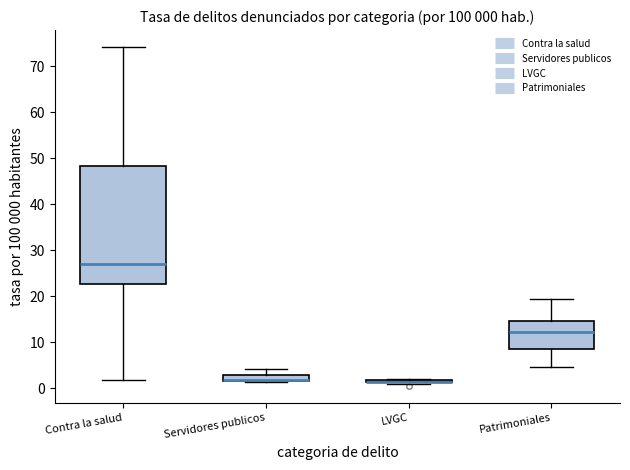

Which box is the tallest, from its lower edge to its upper edge?

Contra la salud